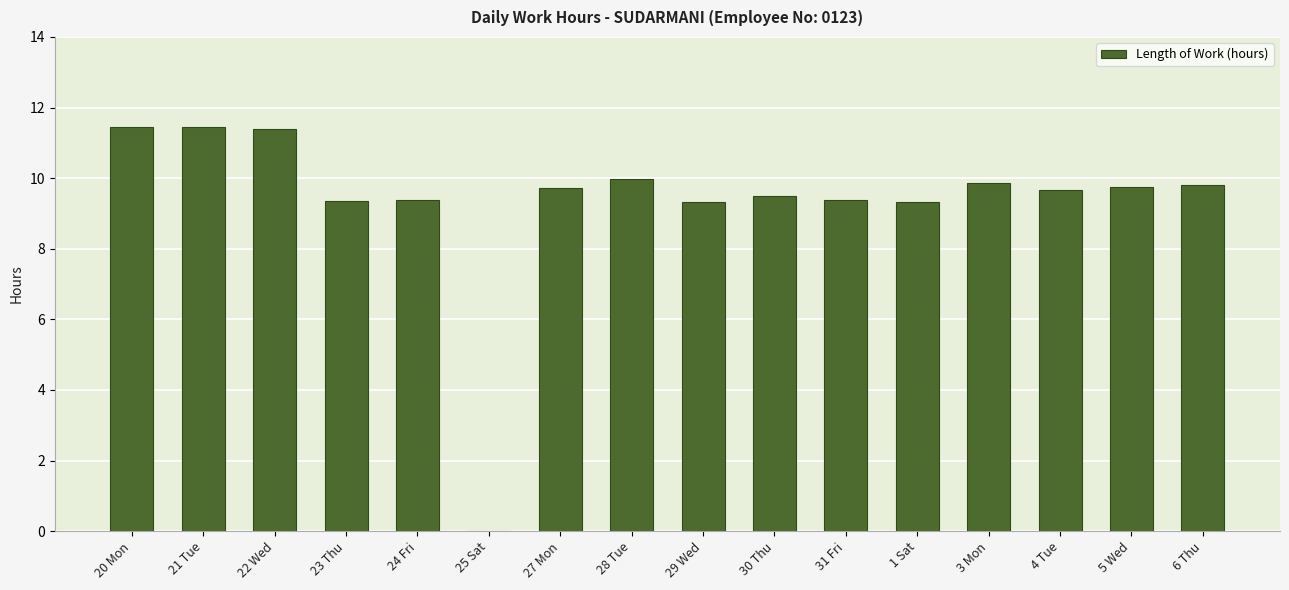

How many positive values are there?

15